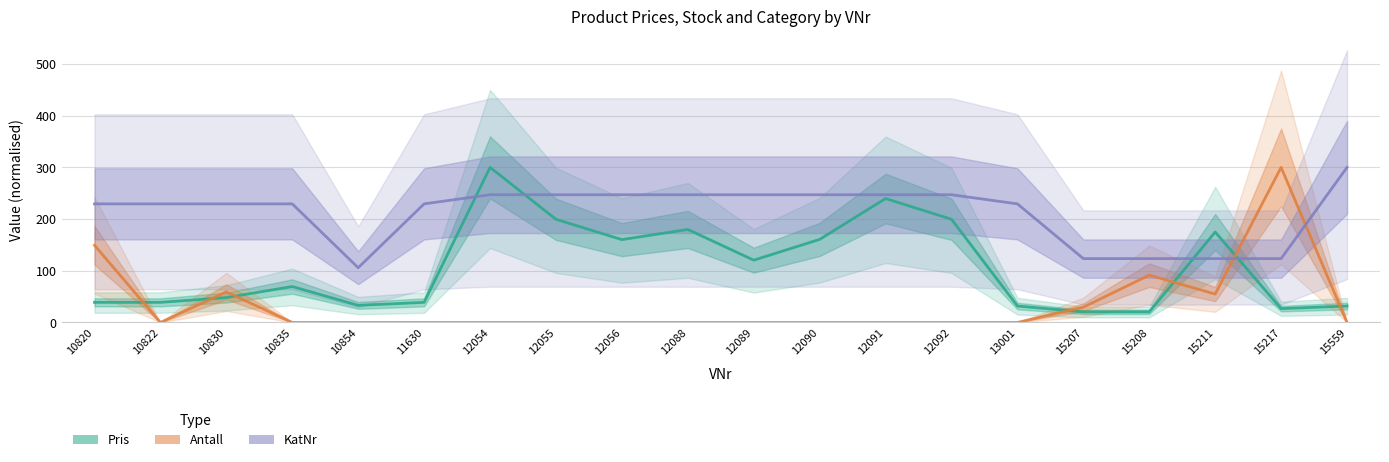

What is the value of the Antall point at the 16th from the left?

29.6